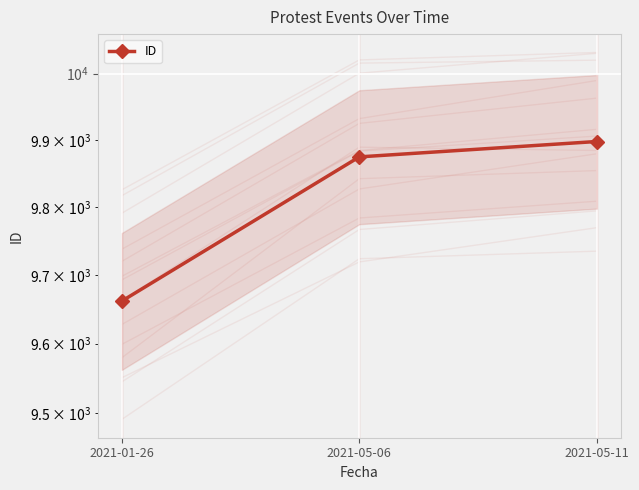

What value does the data have at 2021-05-11?

9898